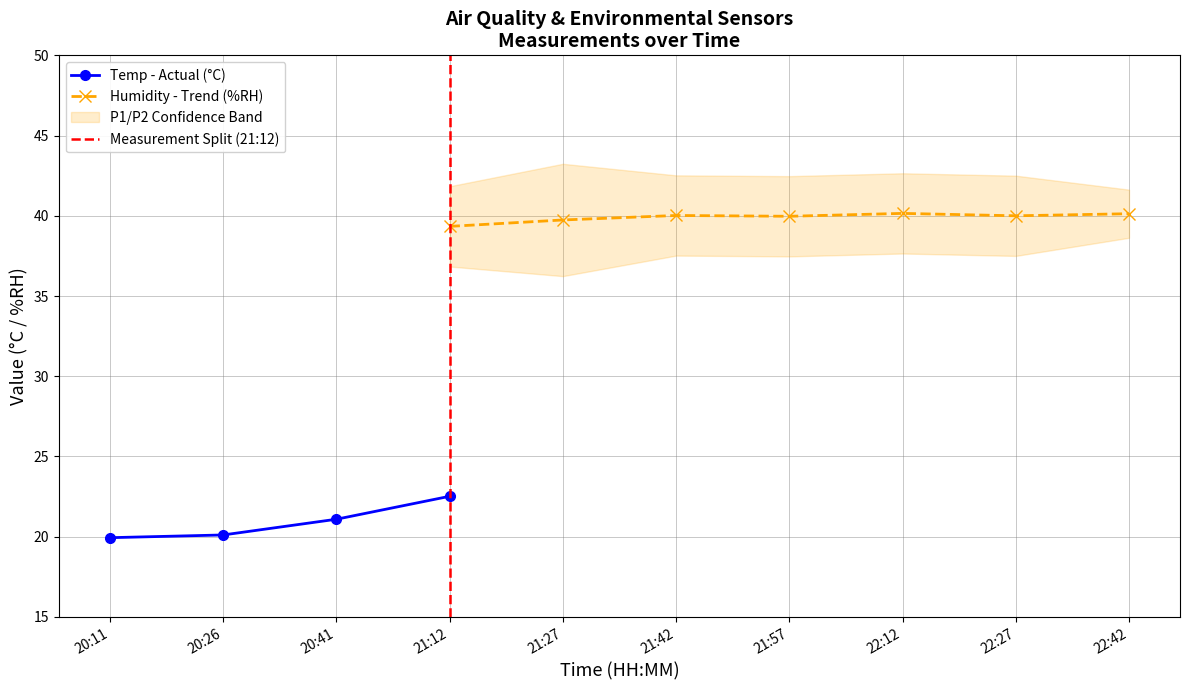

Is it true that Temp - Actual (°C) equals 31.4 at 21:12?

False